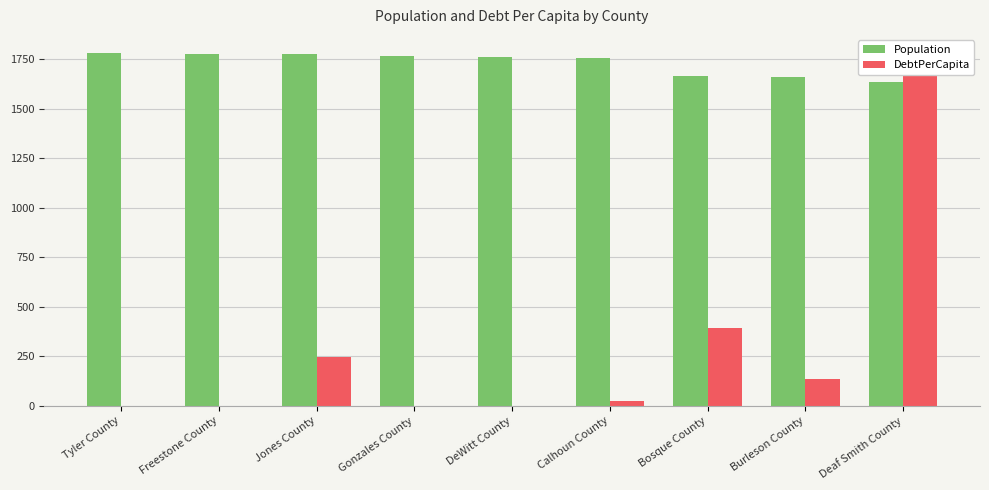

Reading left to right, list all the values displayed in this chart.

Population: 1782.7	1775.5	1774.2	1765.0	1759.7	1753.8	1664.0	1660.5	1635.5
DebtPerCapita: 0.0	0.0	244.0	0.0	0.0	25.1	392.8	133.5	1782.7